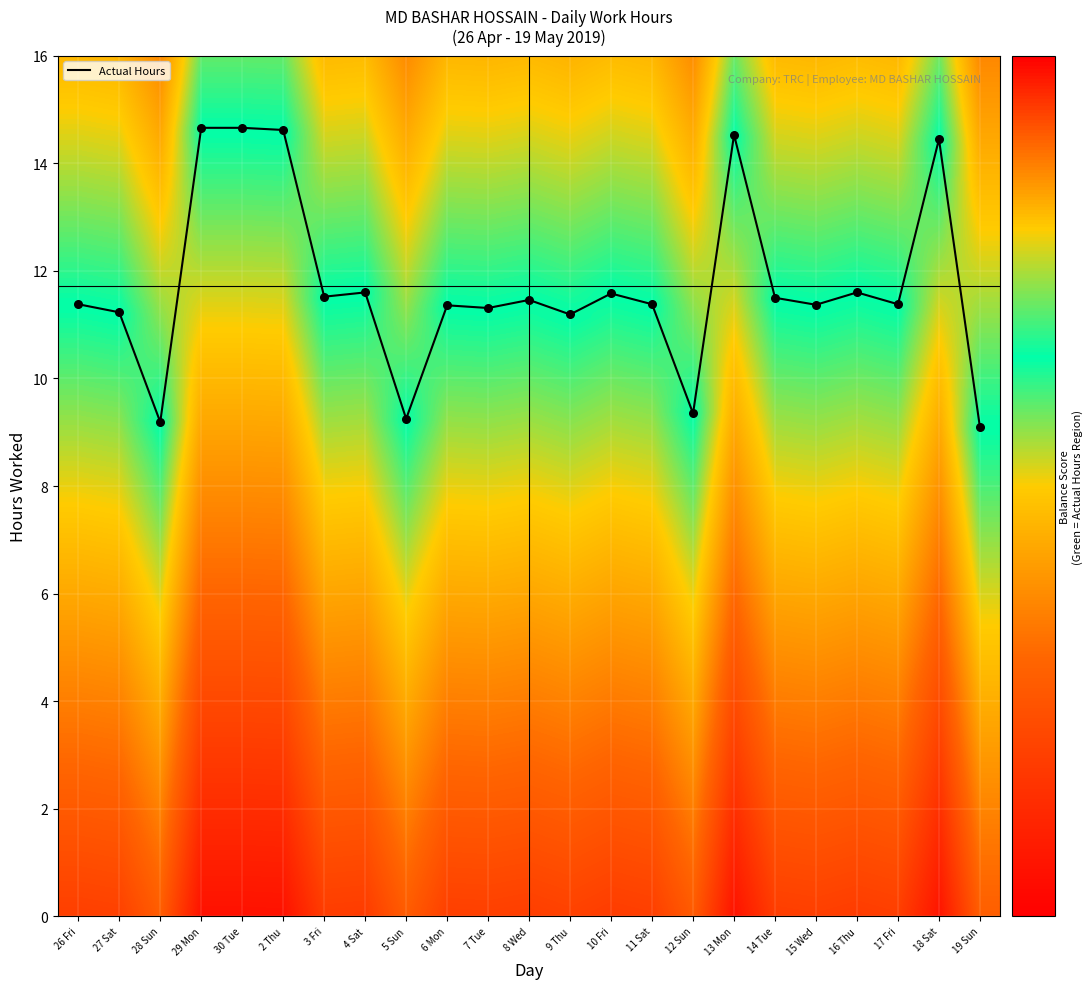

What is the sum of all values?

269.7